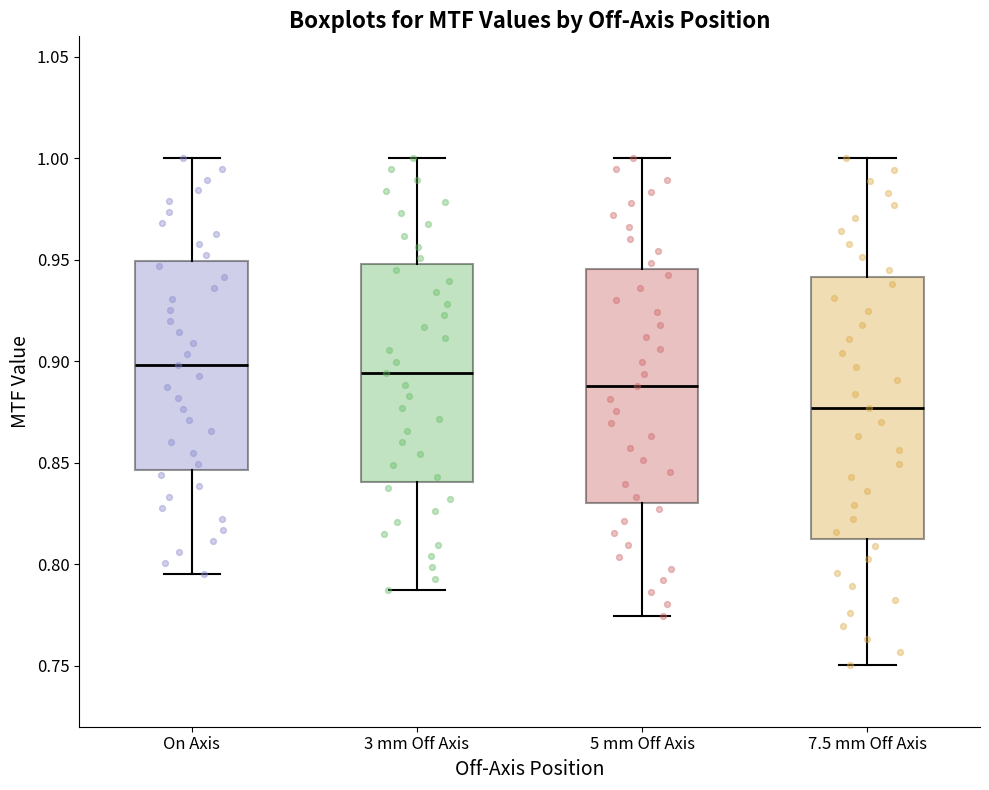

Reading left to right, read every box against the y-axis: the position of its median line, the range the box covers, and the ends of its whiskers. The values are not printed on the chart, so give them approximately, as read against the axis.

On Axis: median 0.900, box 0.845 to 0.950, whiskers 0.795 to 1.000
3 mm Off Axis: median 0.895, box 0.840 to 0.950, whiskers 0.785 to 1.000
5 mm Off Axis: median 0.890, box 0.830 to 0.945, whiskers 0.775 to 1.000
7.5 mm Off Axis: median 0.875, box 0.810 to 0.940, whiskers 0.750 to 1.000